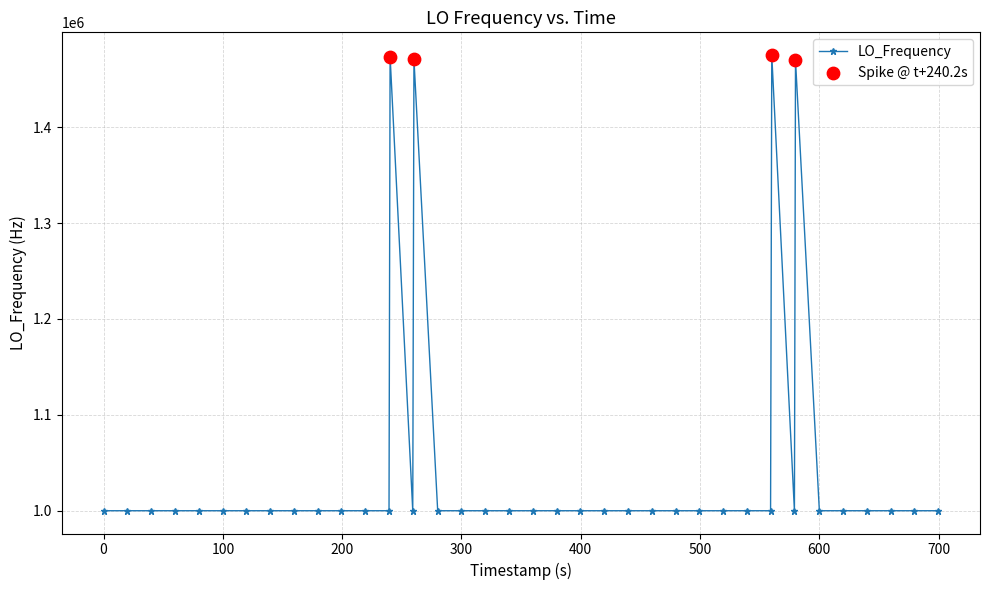

True or false: the data has more than 1 interior local peaks.

True